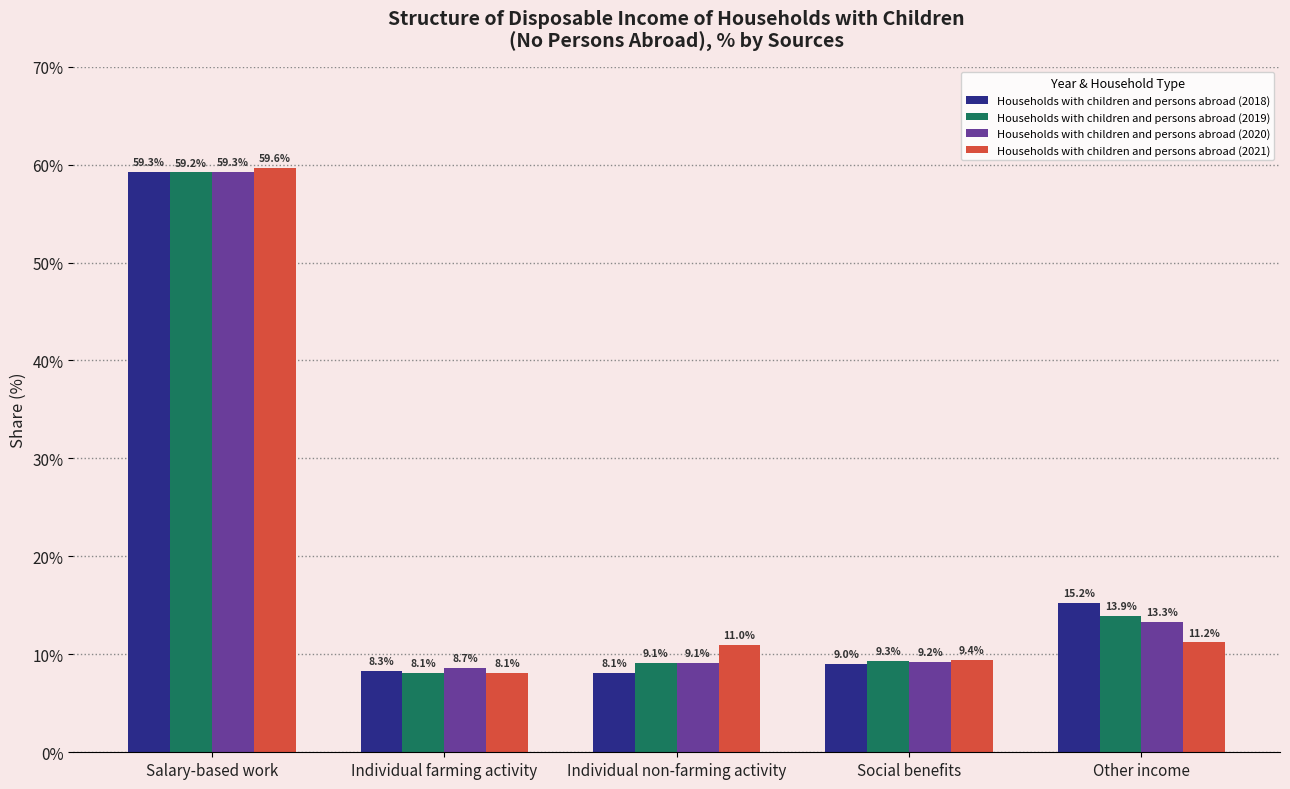

What is the label of the 3rd bar from the right?

Individual non-farming activity